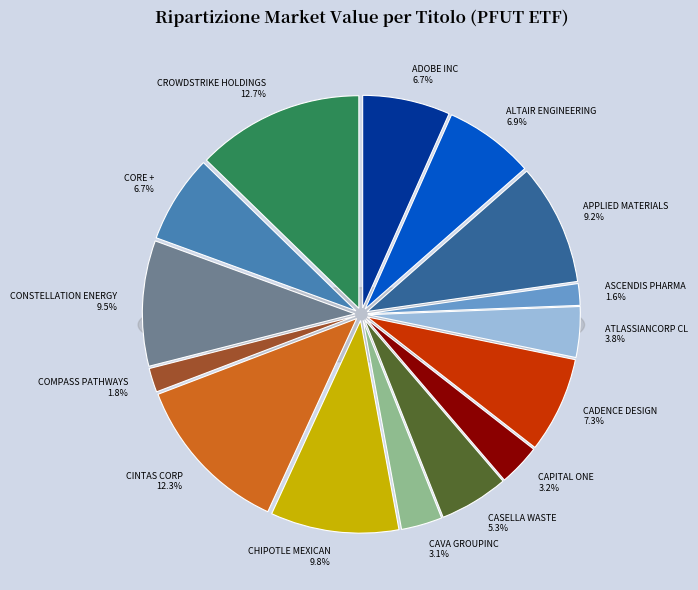

Approximately how many times larger is the value at CORE + MAIN INC compared to CASELLA WASTE SYSTEMS?

1.3